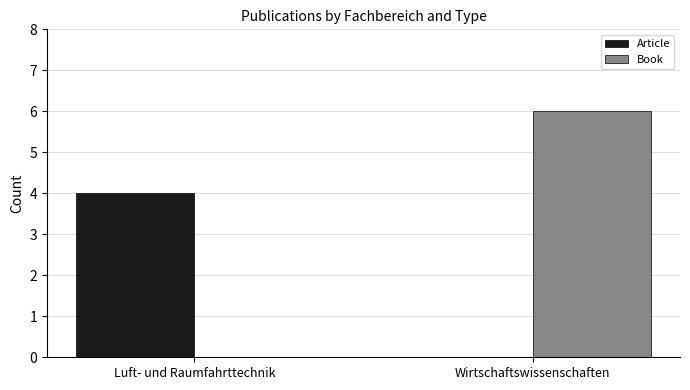

Is the value of Book at Wirtschaftswissenschaften greater than the value of Article at Wirtschaftswissenschaften?

Yes